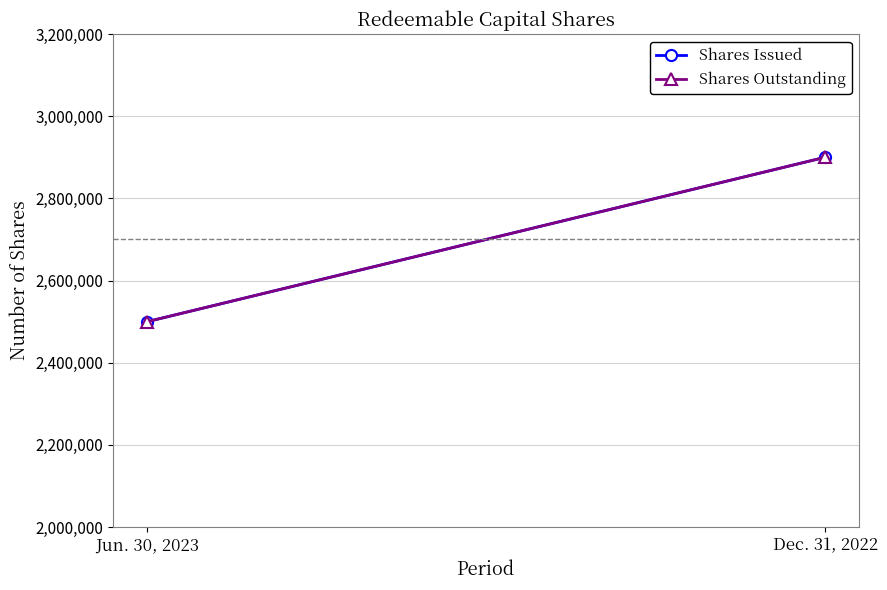

What are all the series names shown in the legend?

Shares Issued, Shares Outstanding